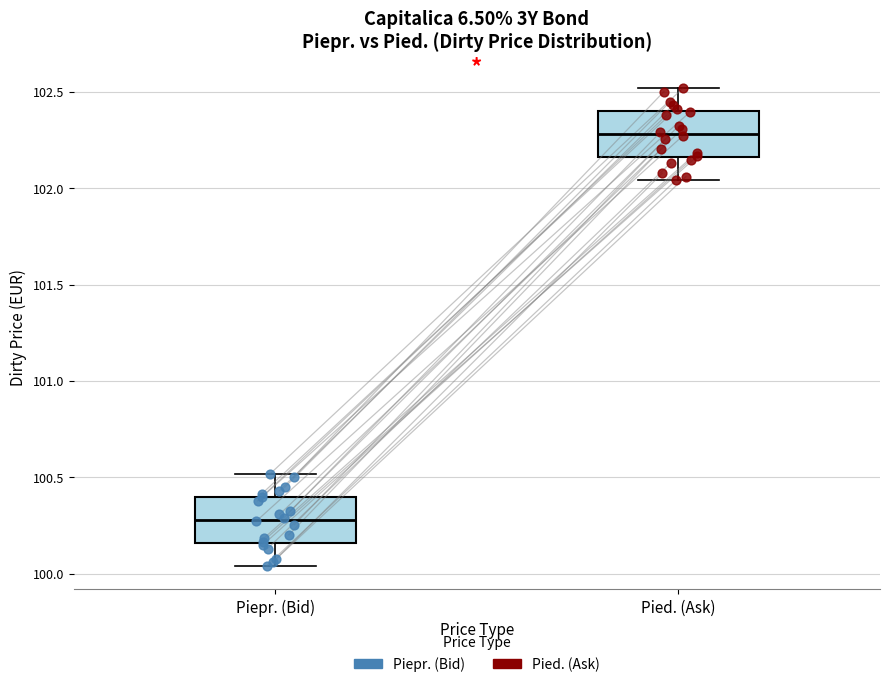

Reading left to right, read every box against the y-axis: the position of its median line, the range the box covers, and the ends of its whiskers. The values are not printed on the chart, so give them approximately, as read against the axis.

Piepr. (Bid): median 100.30, box 100.15 to 100.40, whiskers 100.05 to 100.50
Pied. (Ask): median 102.30, box 102.15 to 102.40, whiskers 102.05 to 102.50